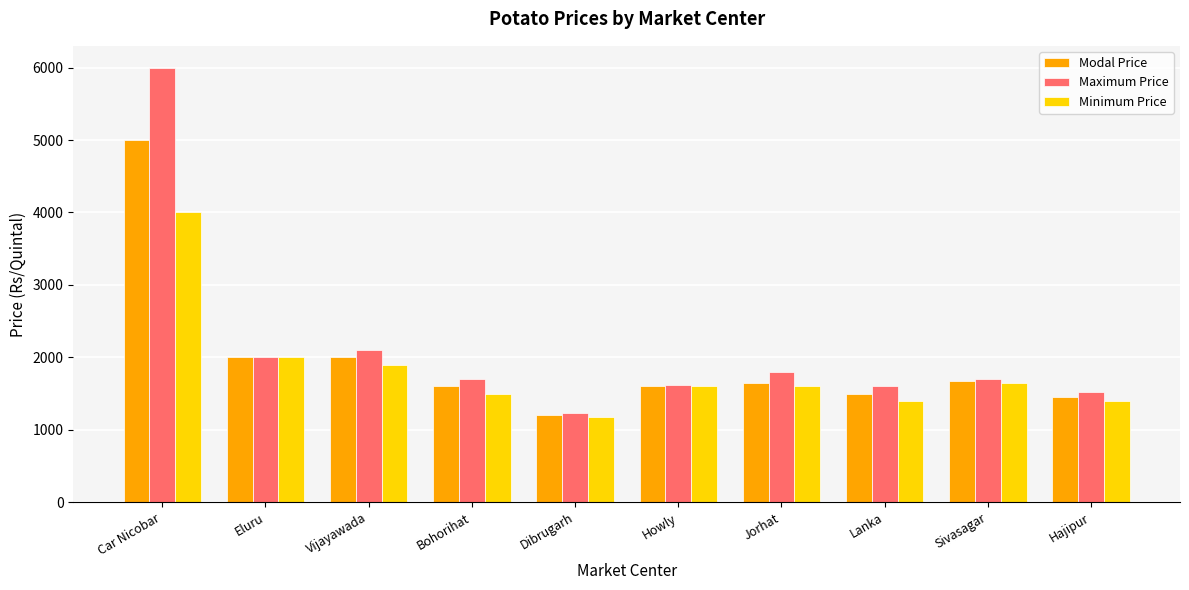

What is the smallest value displayed?

1180